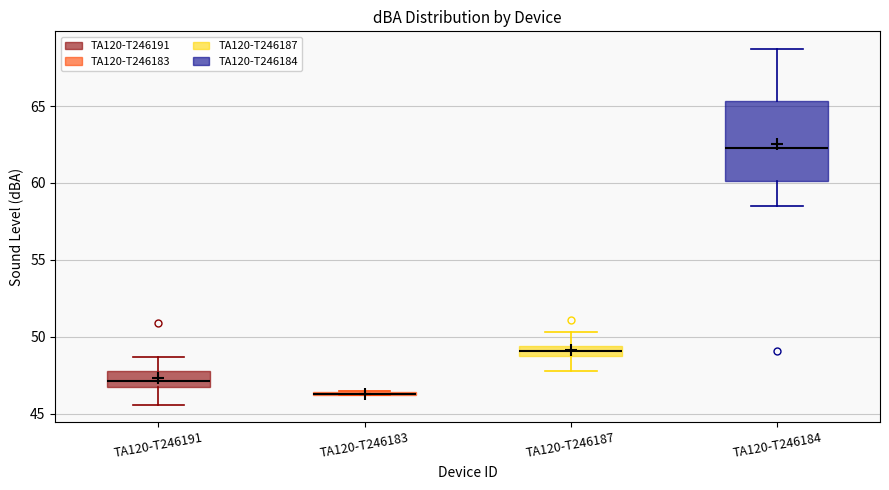

Comparing the boxes themselves (not the whiskers), which one is the tallest?

TA120-T246184